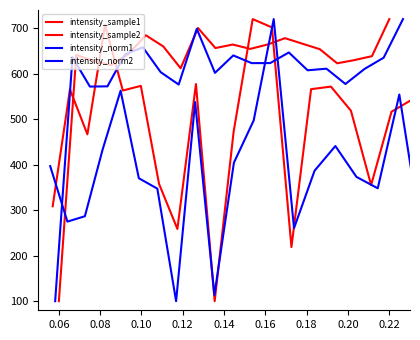

Reading left to right, list all the values displayed in this chart.

intensity_sample1: 100.0	641.3	628.0	618.8	643.5	684.5	660.0	611.9	700.4	656.4	664.1	654.5	664.1	678.1	665.9	653.9	622.8	630.0	638.5	720.0
intensity_sample2: 308.5	565.3	466.7	706.9	563.0	573.2	357.9	258.8	577.2	100.0	472.0	720.0	701.8	218.8	566.0	571.6	518.6	355.1	516.4	543.1
intensity_norm1: 100.0	636.1	571.7	572.2	642.6	658.0	603.3	576.2	698.6	601.8	640.1	623.2	623.4	646.7	607.5	611.0	577.4	610.4	635.2	720.0
intensity_norm2: 396.8	274.9	286.7	433.3	562.6	370.2	347.3	100.0	537.8	113.3	404.4	497.2	720.0	260.4	386.7	441.0	373.2	348.1	554.2	249.0